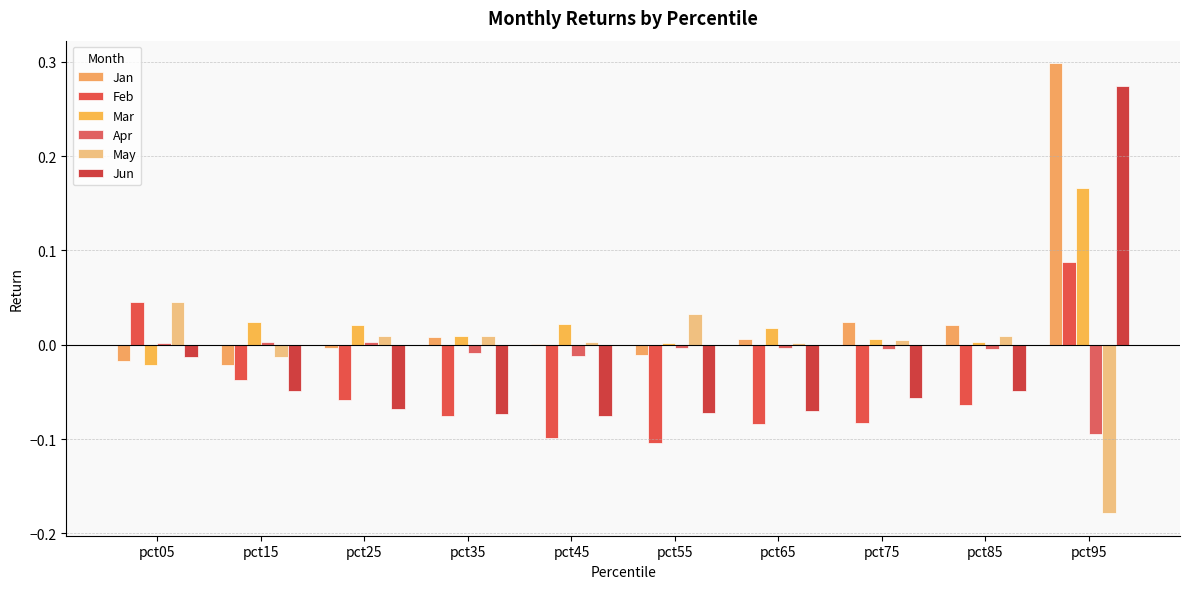

How many groups of bars are there?

10